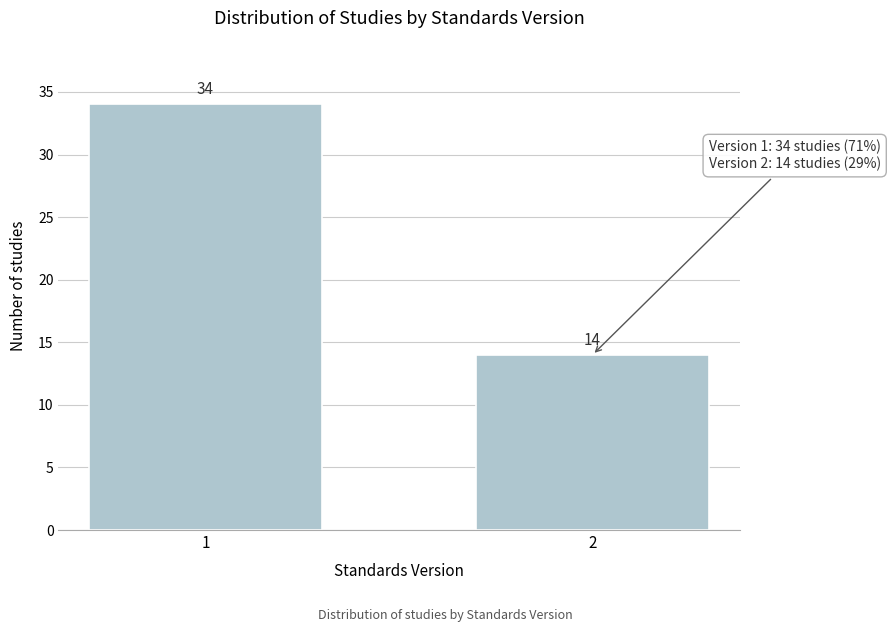

Reading left to right, transcribe all the data shown in this chart.

1=34	2=14